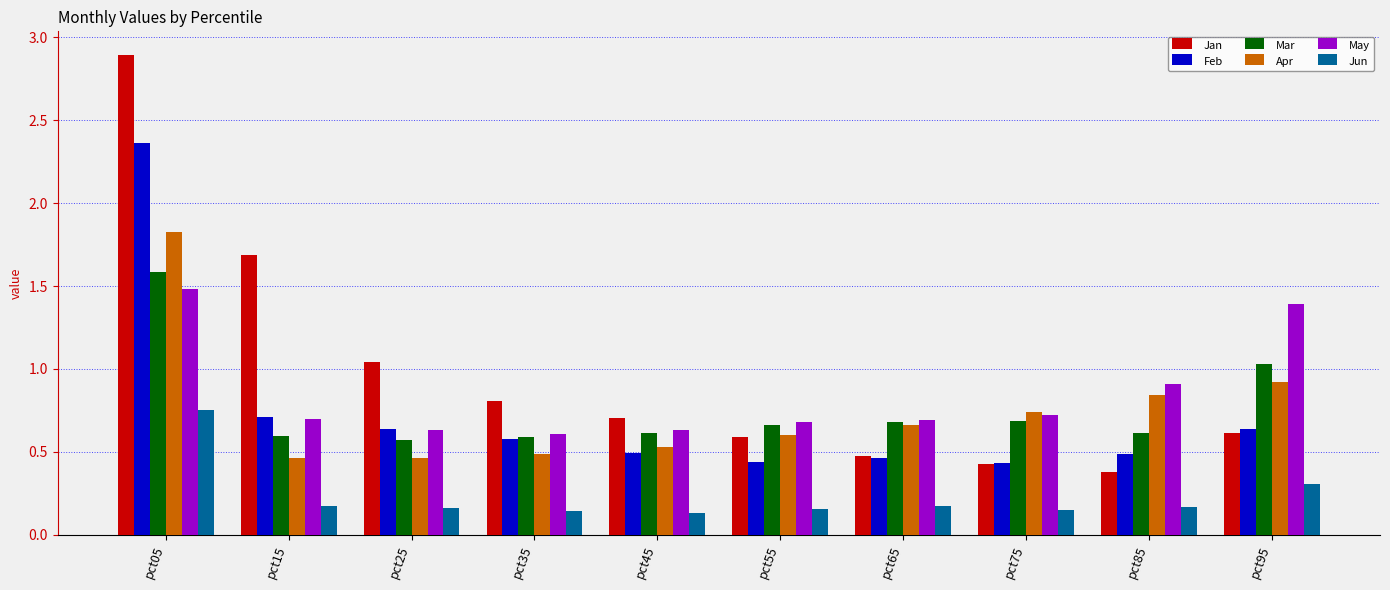

The Apr series shows 2.7 at pct05. True or false?

False